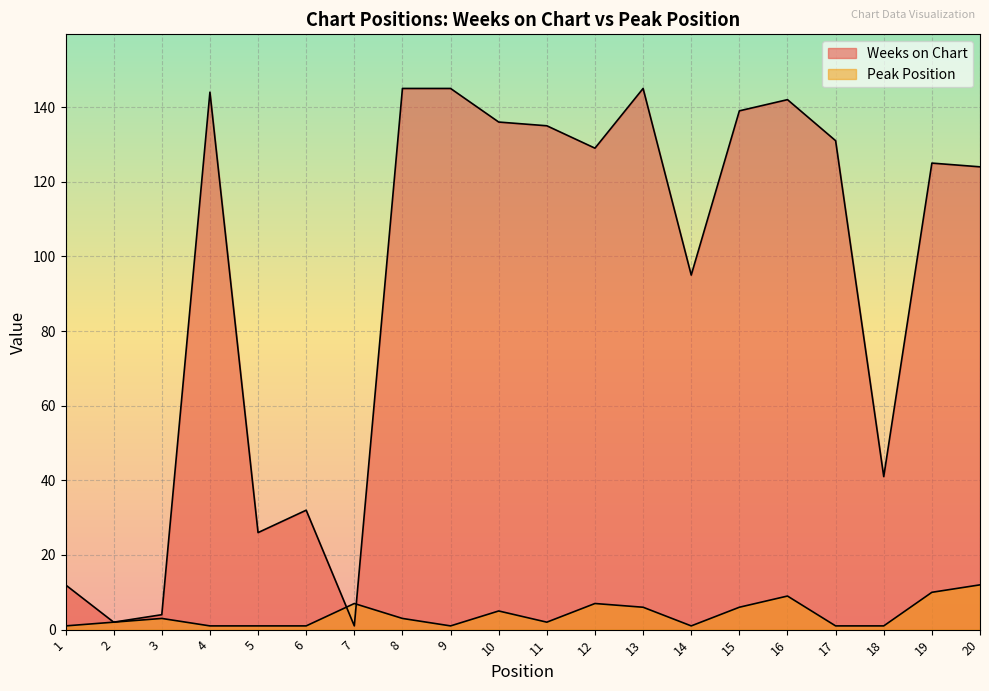

Reading left to right, extract all data points from this chart.

Weeks on Chart: 1=12	2=2	3=4	4=144	5=26	6=32	7=1	8=145	9=145	10=136	11=135	12=129	13=145	14=95	15=139	16=142	17=131	18=41	19=125	20=124
Peak Position: 1=1	2=2	3=3	4=1	5=1	6=1	7=7	8=3	9=1	10=5	11=2	12=7	13=6	14=1	15=6	16=9	17=1	18=1	19=10	20=12